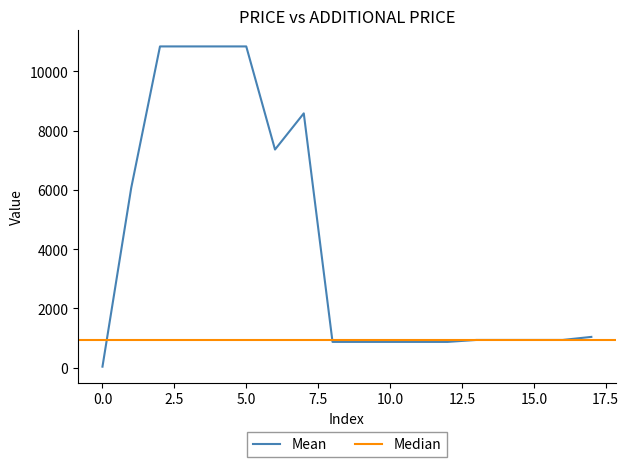

What is the average value?

4139.5